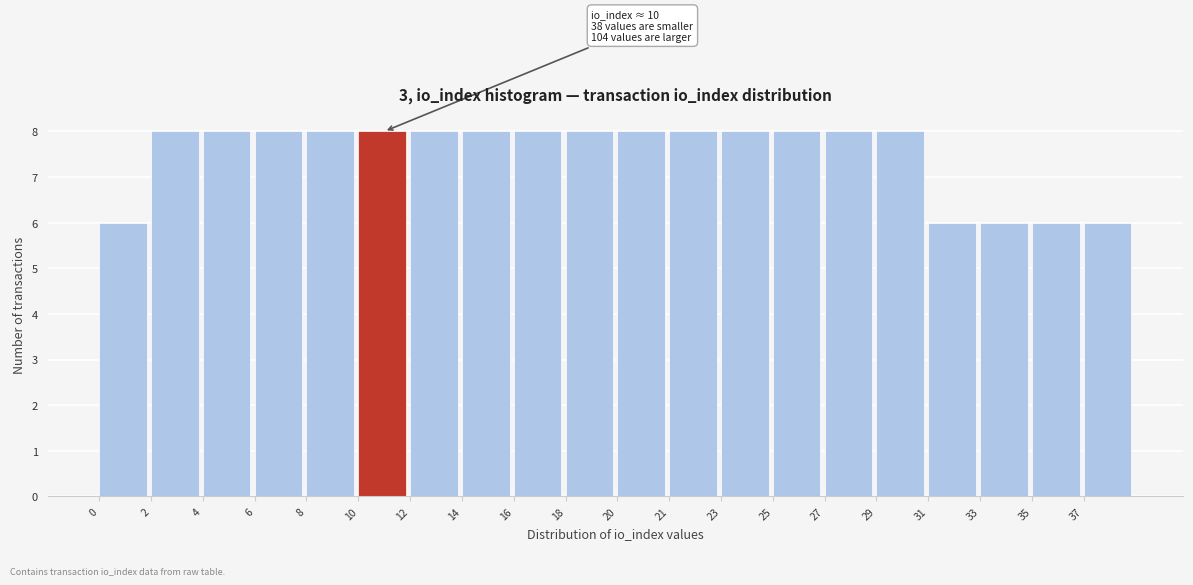

Reading left to right, extract all data points from this chart.

0=6	2=8	4=8	6=8	8=8	10=8	12=8	14=8	16=8	18=8	20=8	21=8	23=8	25=8	27=8	29=8	31=6	33=6	35=6	37=6